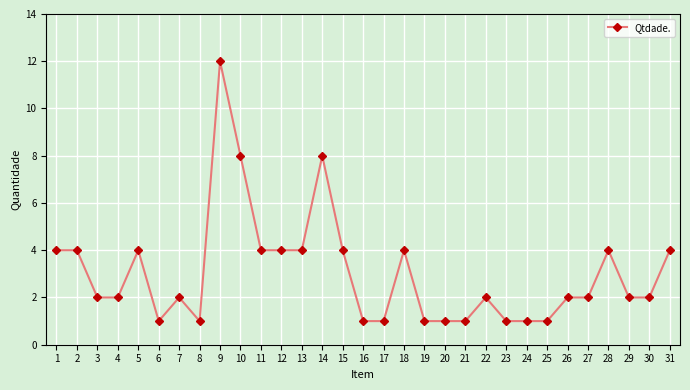

Reading left to right, what are all the values shown in this chart?

4	4	2	2	4	1	2	1	12	8	4	4	4	8	4	1	1	4	1	1	1	2	1	1	1	2	2	4	2	2	4